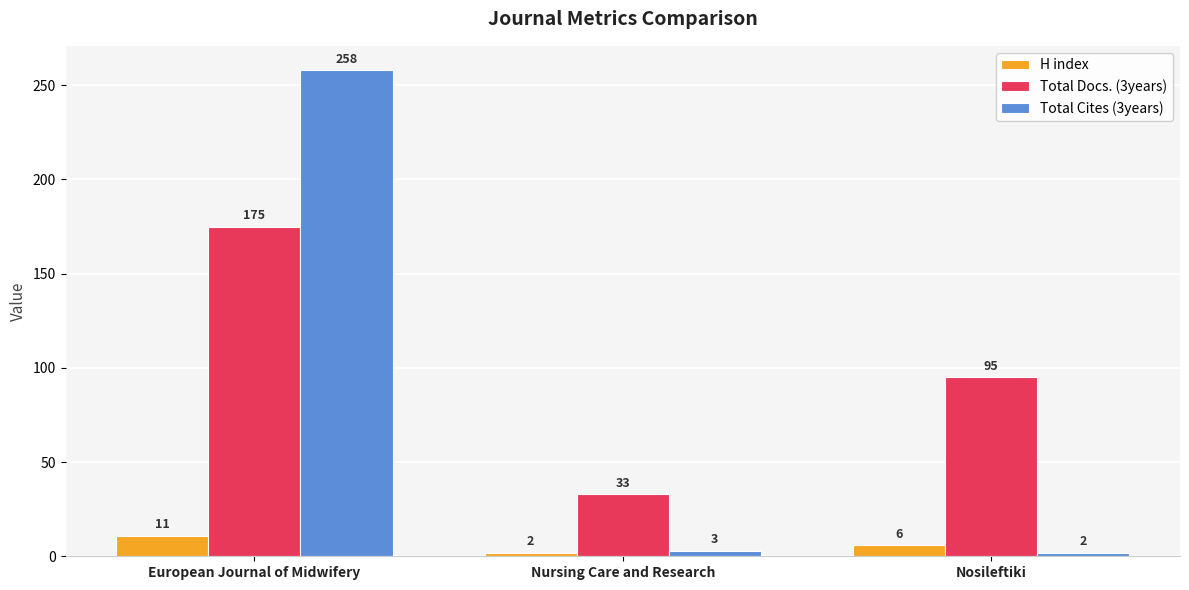

Which category has the lowest value in the H index series?

Nursing Care and Research